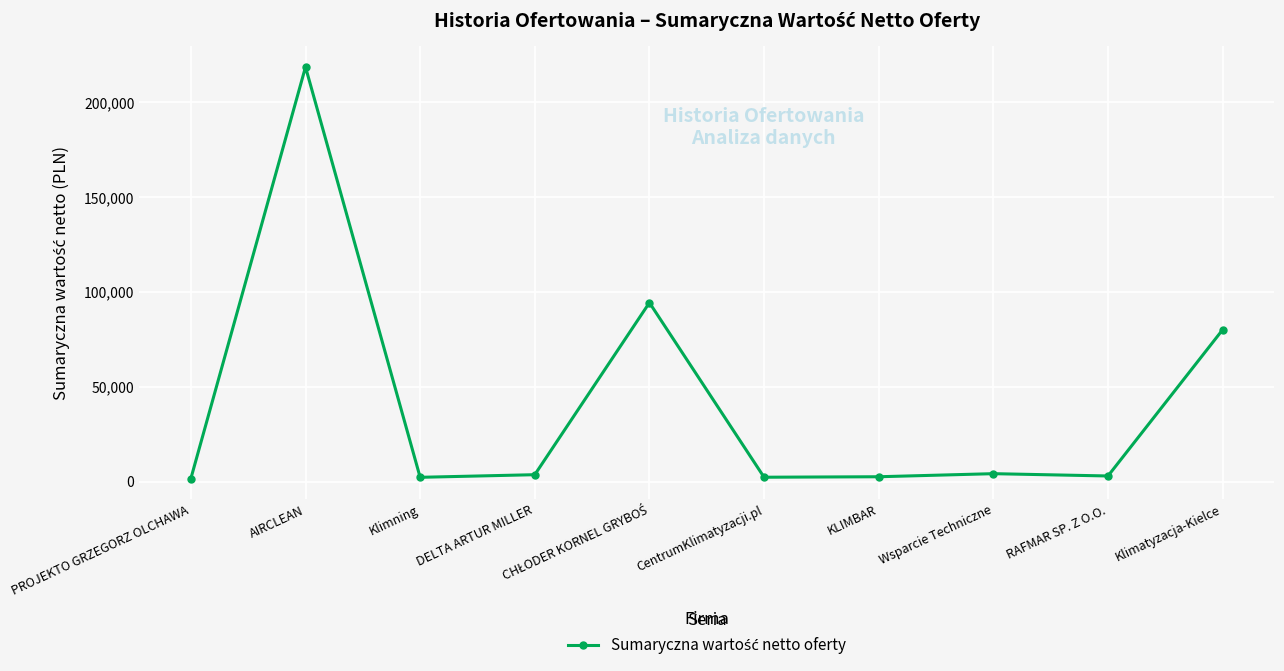

What is the ratio of the value at Klimning to the value at KLIMBAR?

0.9